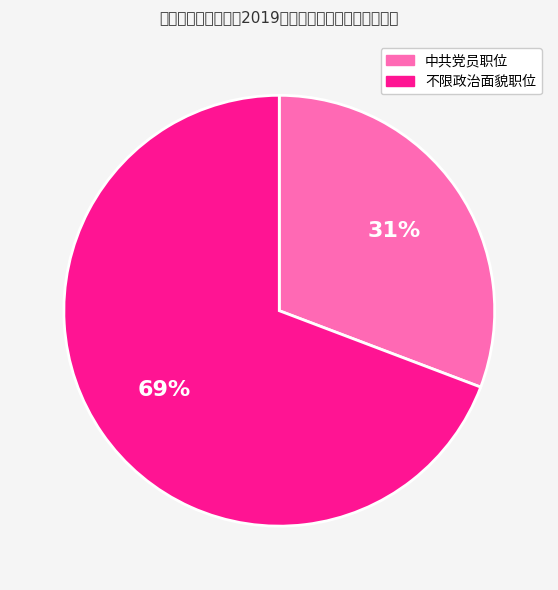

Count the number of slices in the pie.

2